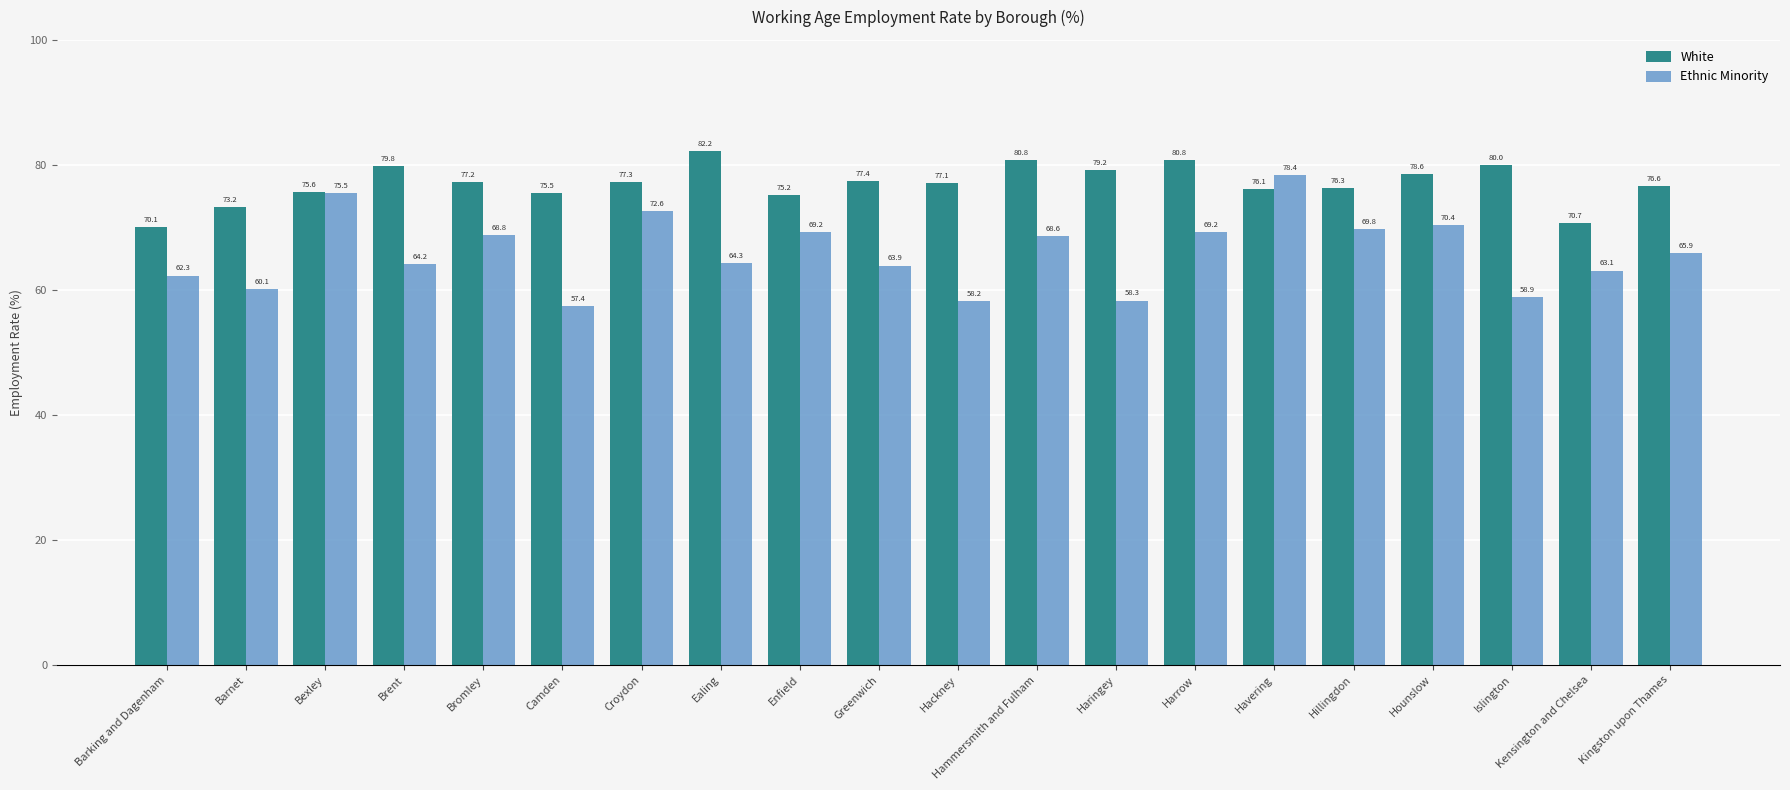

Where is Ethnic Minority nearest to the value 67?

Kingston upon Thames